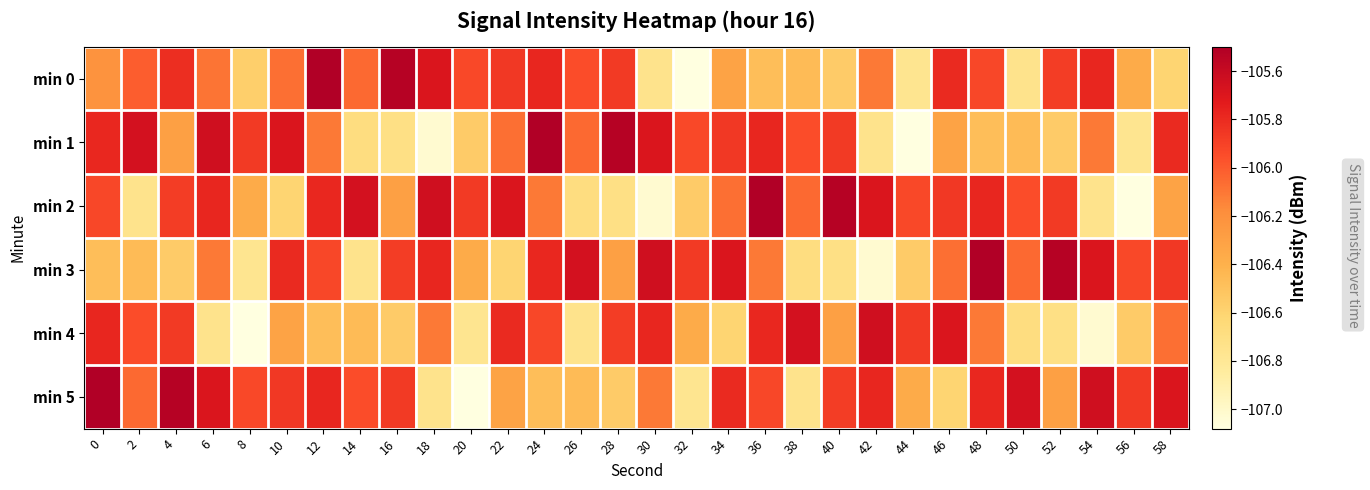

Reading left to right, transcribe all the data shown in this chart.

min 0: 0=-106.2	2=-106.0	4=-105.8	6=-106.1	8=-106.6	10=-106.1	12=-105.5	14=-106.0	16=-105.5	18=-105.7	20=-105.9	22=-105.9	24=-105.8	26=-106.0	28=-105.9	30=-106.8	32=-107.1	34=-106.3	36=-106.5	38=-106.5	40=-106.5	42=-106.1	44=-106.8	46=-105.8	48=-105.9	50=-106.8	52=-105.9	54=-105.8	56=-106.4	58=-106.6
min 1: 0=-105.8	2=-105.7	4=-106.3	6=-105.6	8=-105.9	10=-105.7	12=-106.1	14=-106.7	16=-106.7	18=-107.0	20=-106.5	22=-106.1	24=-105.5	26=-106.0	28=-105.5	30=-105.7	32=-105.9	34=-105.9	36=-105.8	38=-106.0	40=-105.9	42=-106.8	44=-107.1	46=-106.3	48=-106.5	50=-106.5	52=-106.5	54=-106.1	56=-106.8	58=-105.8
min 2: 0=-105.9	2=-106.8	4=-105.9	6=-105.8	8=-106.4	10=-106.6	12=-105.8	14=-105.7	16=-106.3	18=-105.6	20=-105.9	22=-105.7	24=-106.1	26=-106.7	28=-106.7	30=-107.0	32=-106.5	34=-106.1	36=-105.5	38=-106.0	40=-105.5	42=-105.7	44=-105.9	46=-105.9	48=-105.8	50=-106.0	52=-105.9	54=-106.8	56=-107.1	58=-106.3
min 3: 0=-106.5	2=-106.5	4=-106.5	6=-106.1	8=-106.8	10=-105.8	12=-105.9	14=-106.8	16=-105.9	18=-105.8	20=-106.4	22=-106.6	24=-105.8	26=-105.7	28=-106.3	30=-105.6	32=-105.9	34=-105.7	36=-106.1	38=-106.7	40=-106.7	42=-107.0	44=-106.5	46=-106.1	48=-105.5	50=-106.0	52=-105.5	54=-105.7	56=-105.9	58=-105.9
min 4: 0=-105.8	2=-106.0	4=-105.9	6=-106.8	8=-107.1	10=-106.3	12=-106.5	14=-106.5	16=-106.5	18=-106.1	20=-106.8	22=-105.8	24=-105.9	26=-106.8	28=-105.9	30=-105.8	32=-106.4	34=-106.6	36=-105.8	38=-105.7	40=-106.3	42=-105.6	44=-105.9	46=-105.7	48=-106.1	50=-106.7	52=-106.7	54=-107.0	56=-106.5	58=-106.1
min 5: 0=-105.5	2=-106.0	4=-105.5	6=-105.7	8=-105.9	10=-105.9	12=-105.8	14=-106.0	16=-105.9	18=-106.8	20=-107.1	22=-106.3	24=-106.5	26=-106.5	28=-106.5	30=-106.1	32=-106.8	34=-105.8	36=-105.9	38=-106.8	40=-105.9	42=-105.8	44=-106.4	46=-106.6	48=-105.8	50=-105.7	52=-106.3	54=-105.6	56=-105.9	58=-105.7